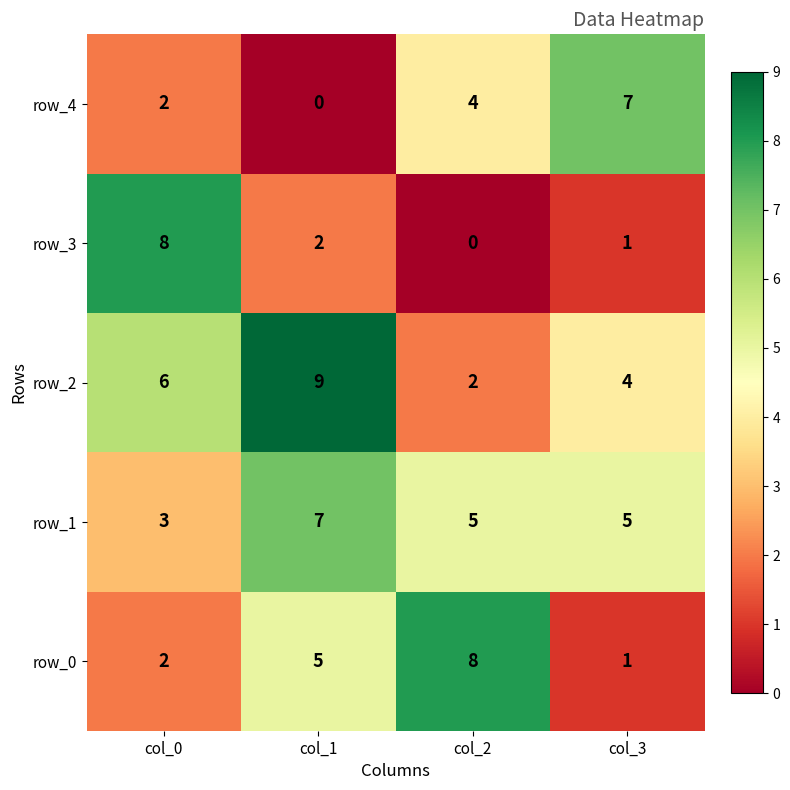

What is the total value across all series at col_2?

19